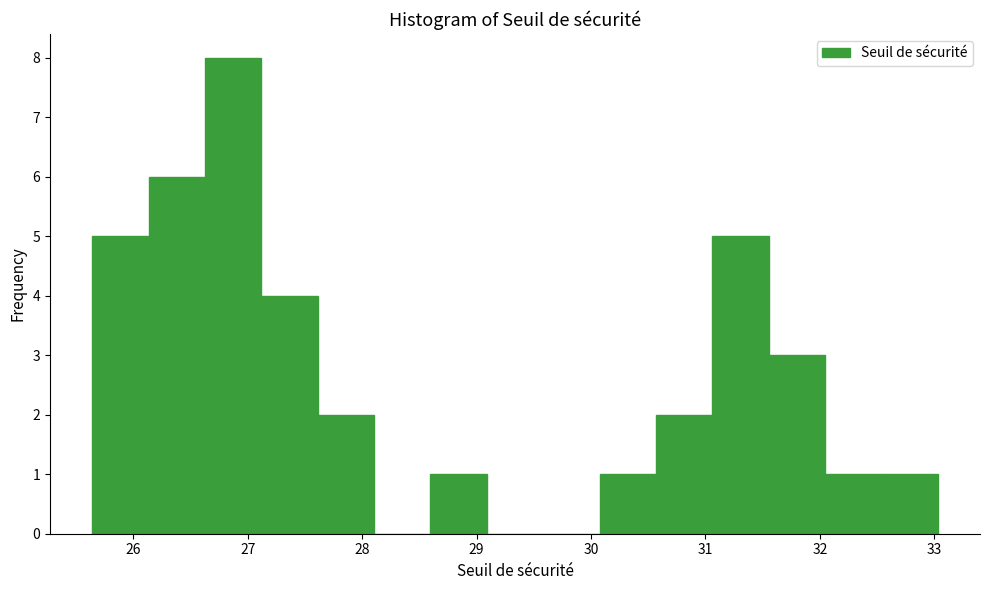

What is the height of the bar covering 30.6 to 31.1 on the x-axis? Neither the bar edges nor the heights are printed on the chart, so give them approximately, as read against the axes.

2